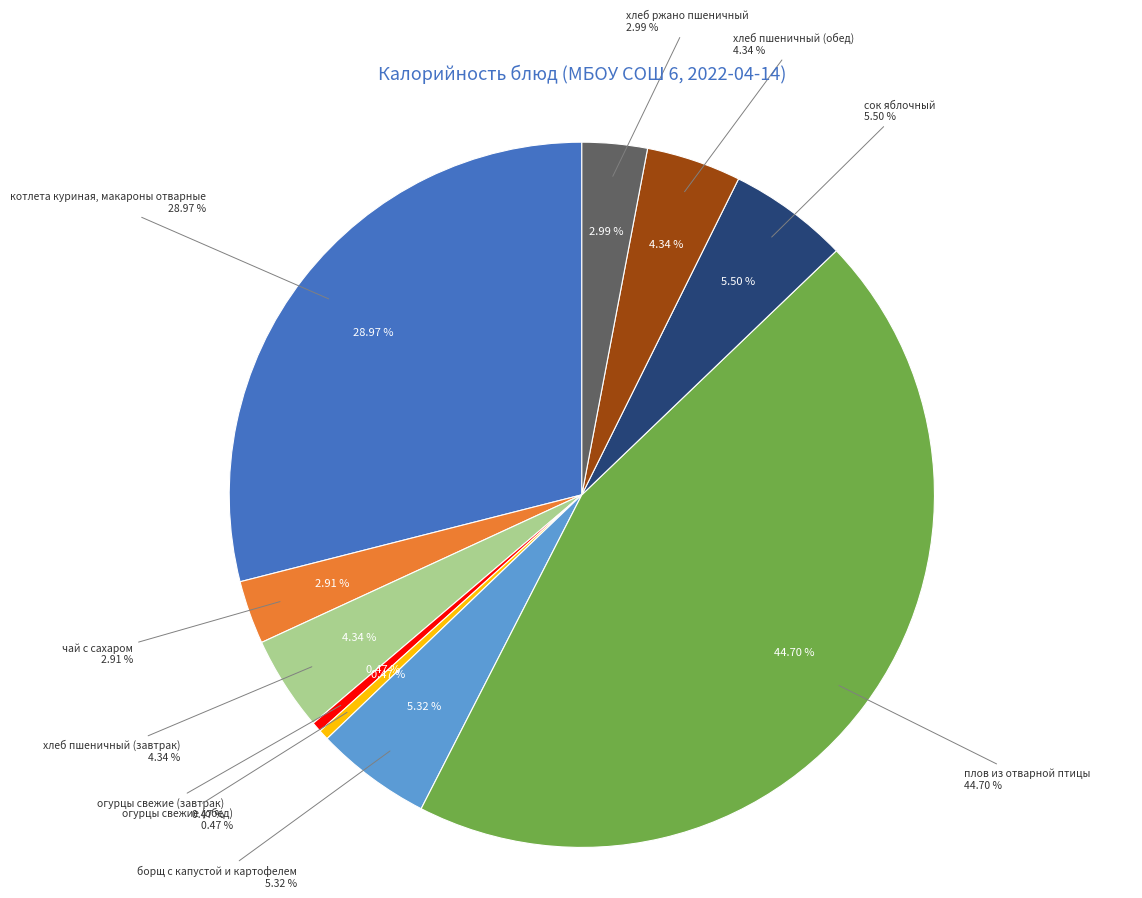

The огурцы свежие (обед) slice represents 12% of the pie. True or false?

False